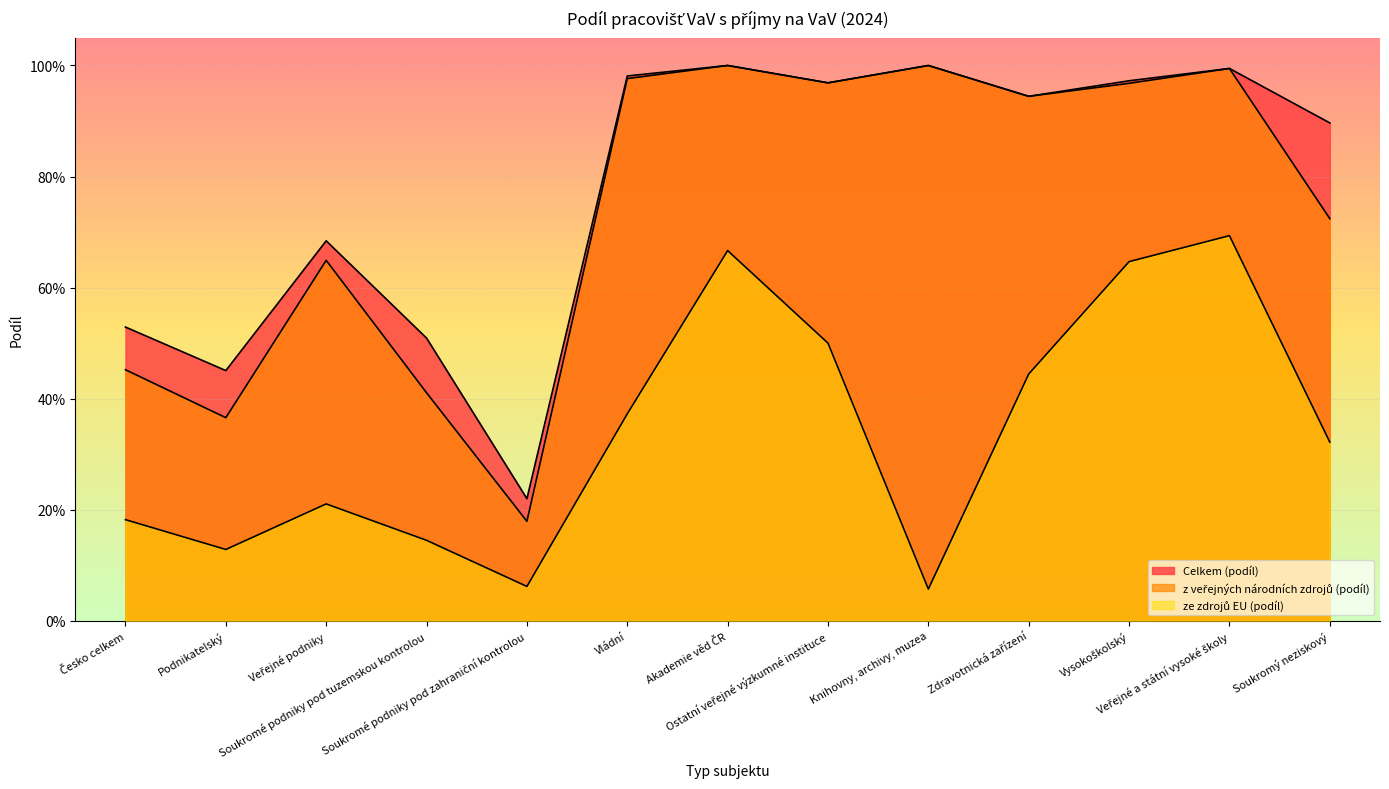

What are all the series names shown in the legend?

Celkem (podíl), z veřejných národních zdrojů (podíl), ze zdrojů EU (podíl)